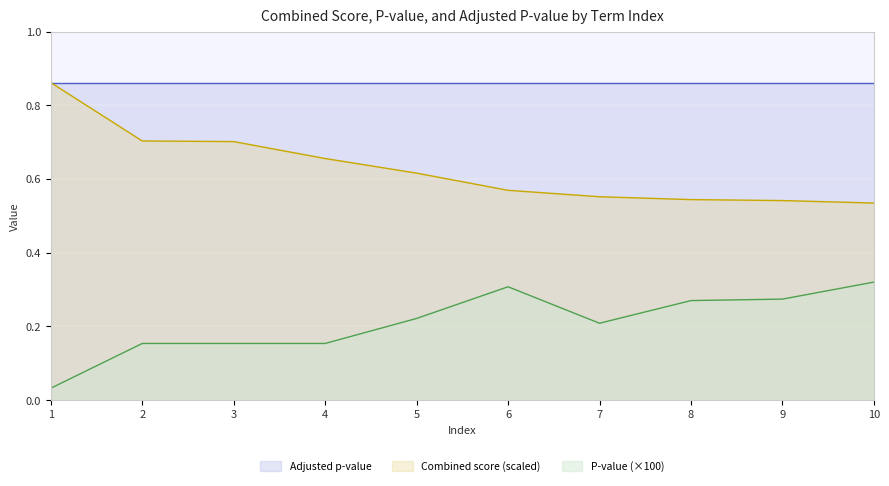

True or false: P-value and Combined score cross at least once.

False